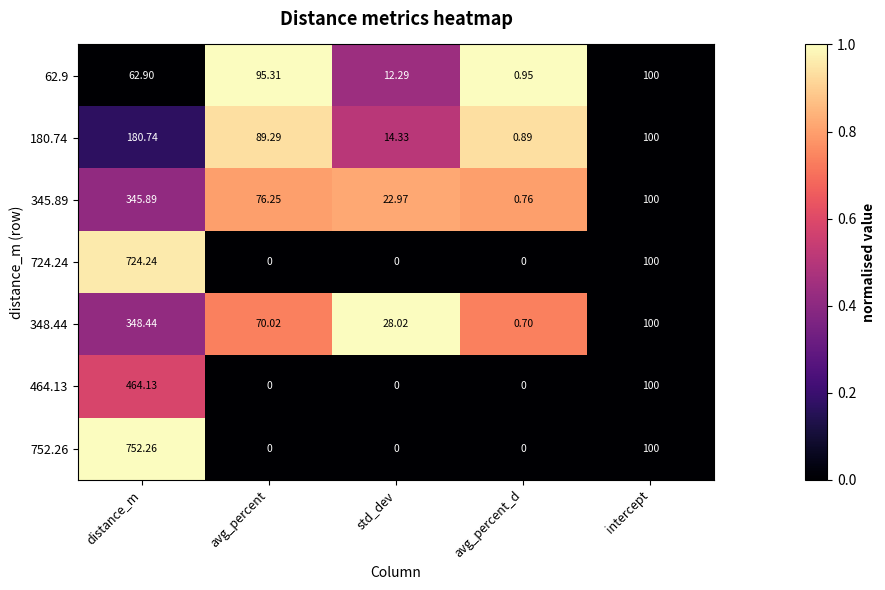

Is the value of 348.44 at avg_percent_d greater than the value of 752.26 at intercept?

No